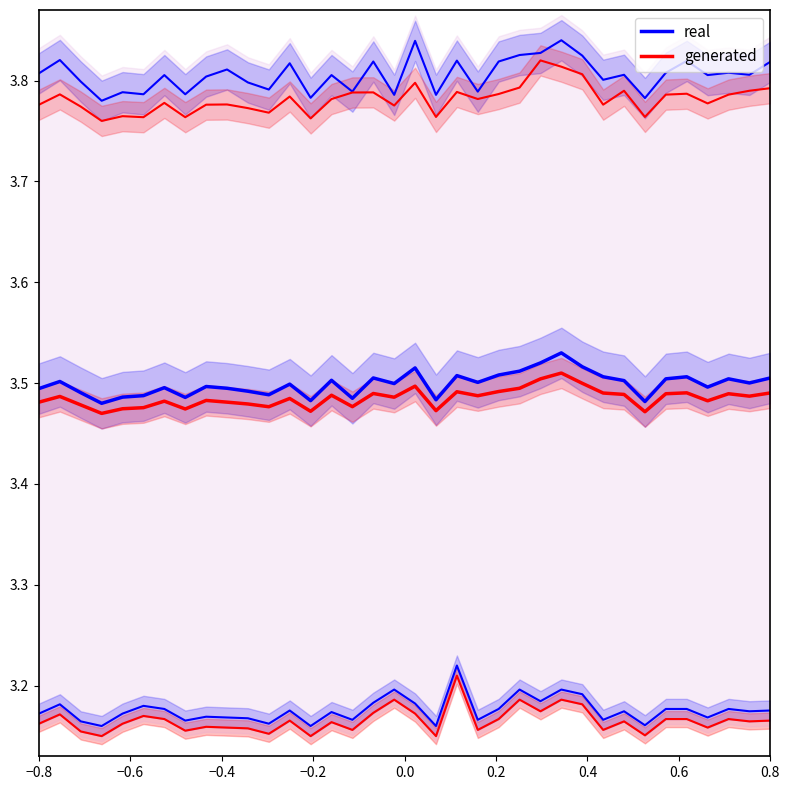

Which category has the lowest value in the generated series?

−0.2